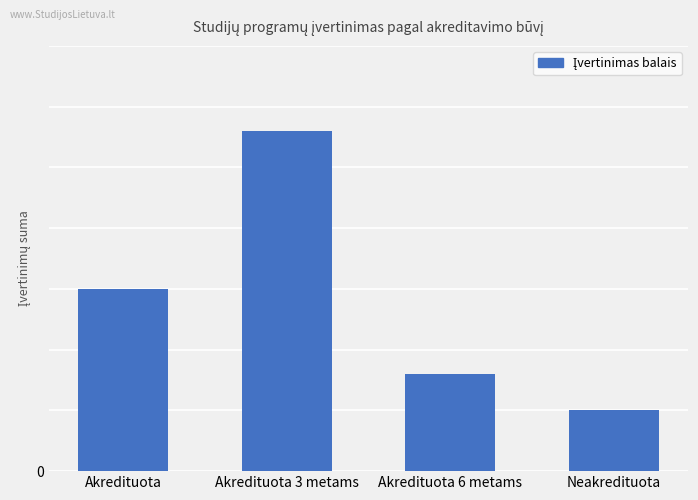

What is the difference between the maximum and second lowest values?

20